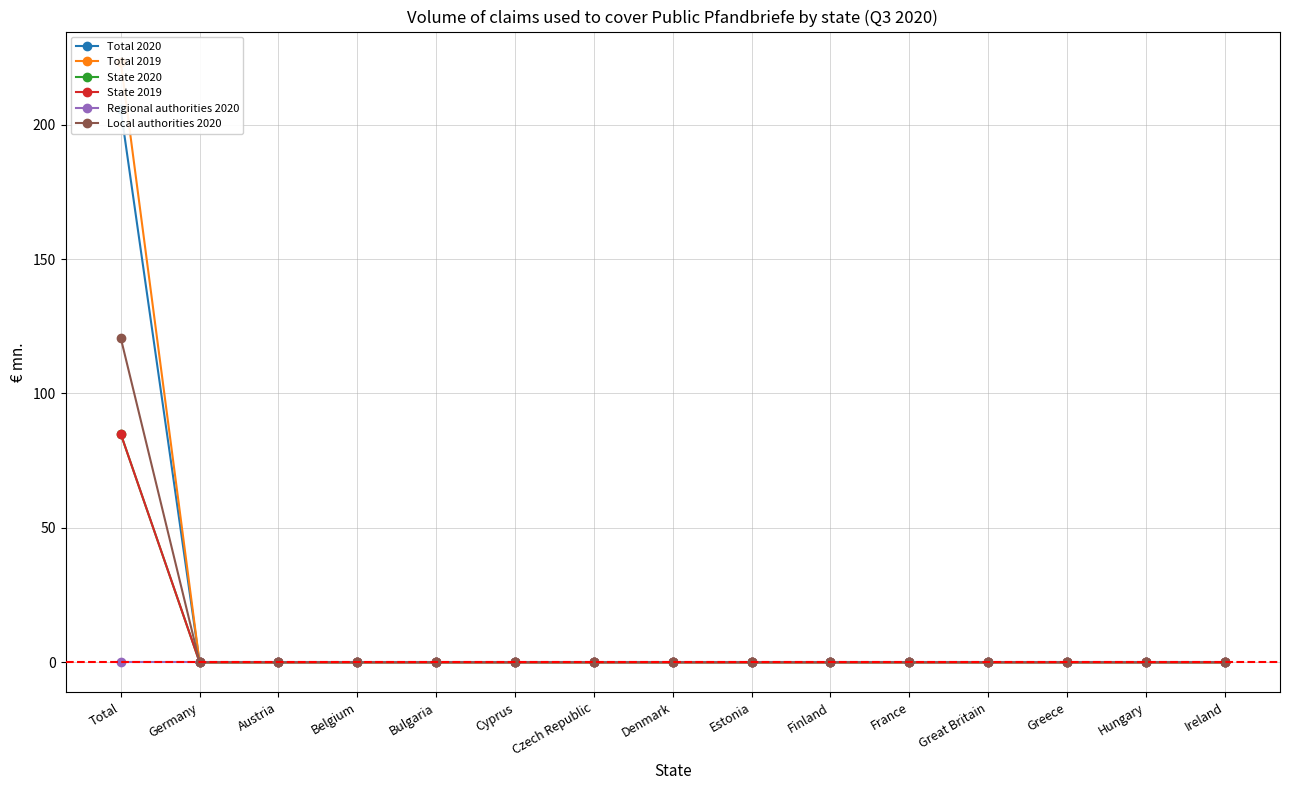

Does the chart have visible grid lines?

Yes